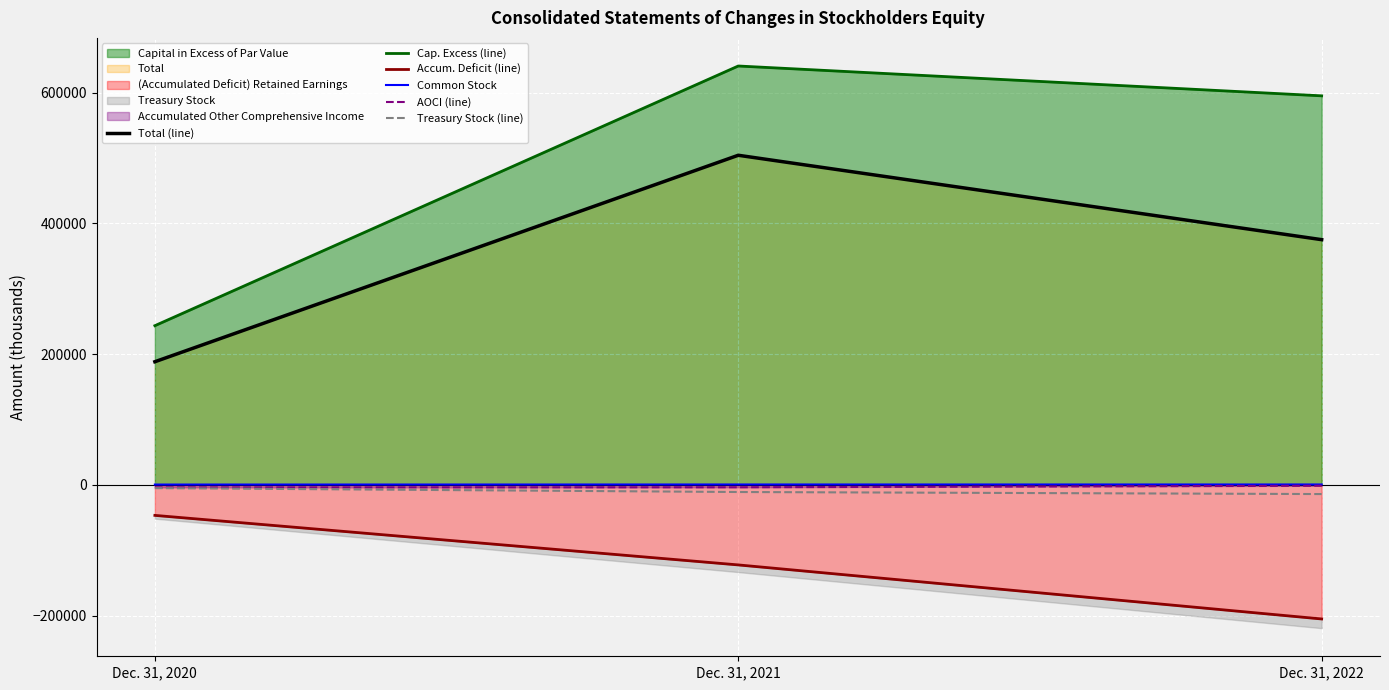

Between Dec. 31, 2020 and Dec. 31, 2021, which series saw the biggest shift?

Cap. Excess (line)